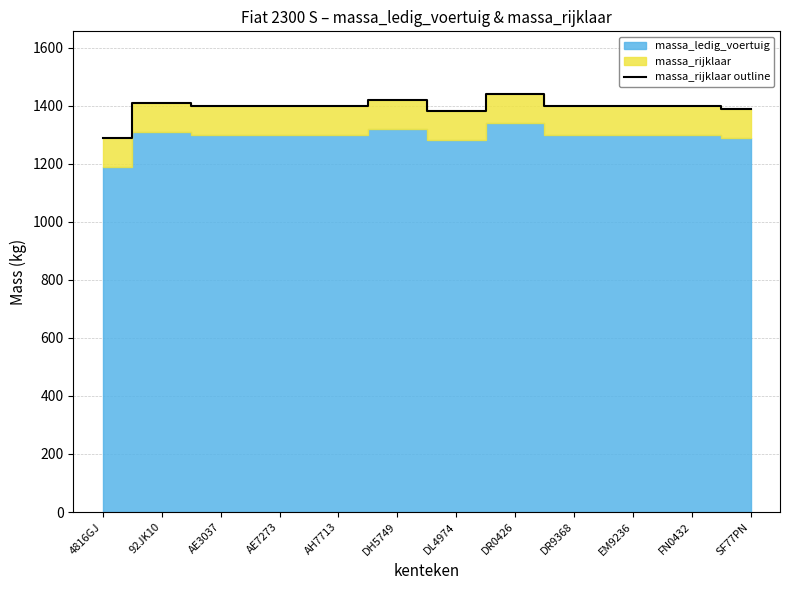

What position from the right is DR9368?

4